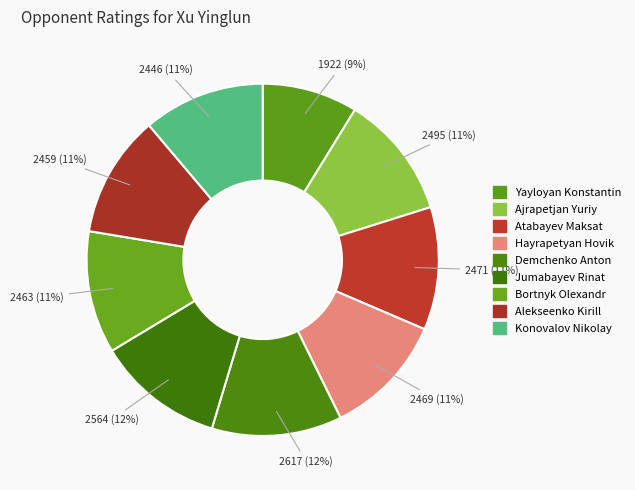

Count the number of slices in the pie.

9